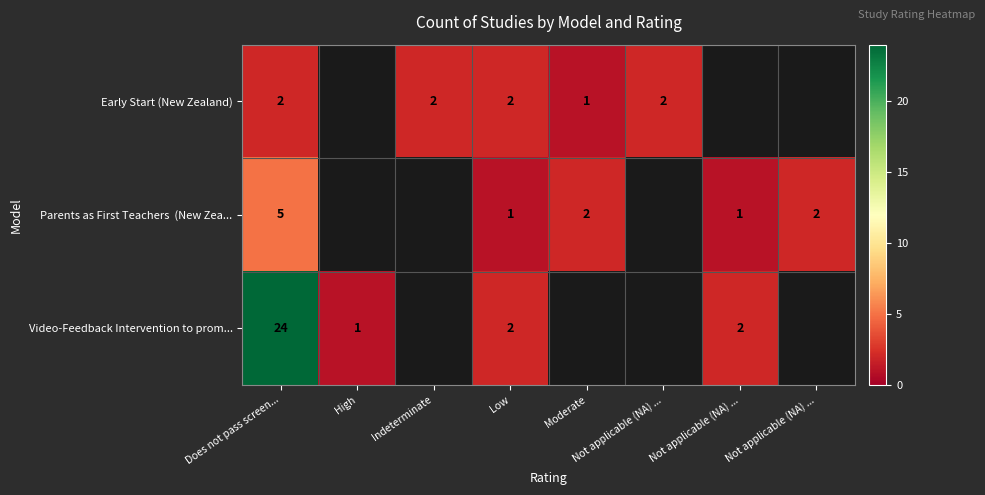

What is the difference between the maximum and second lowest values in the Early Start (New Zealand) series?

2